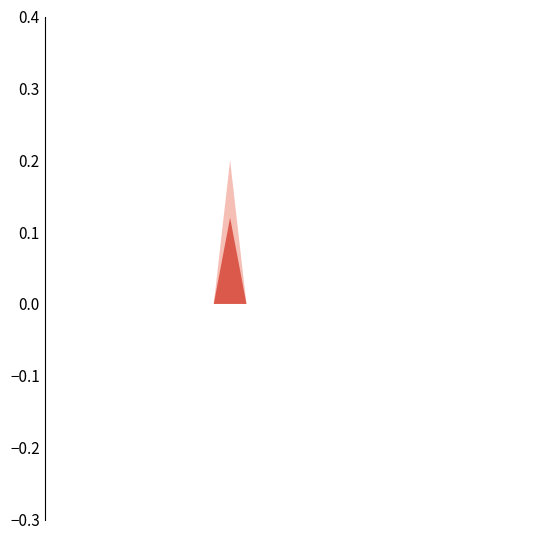

How many values exceed 0?

1